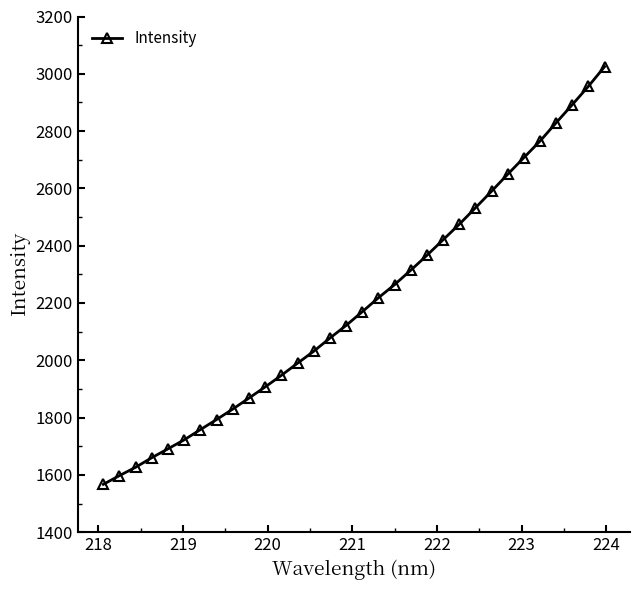

What is the minimum value shown in the chart?

1567.0